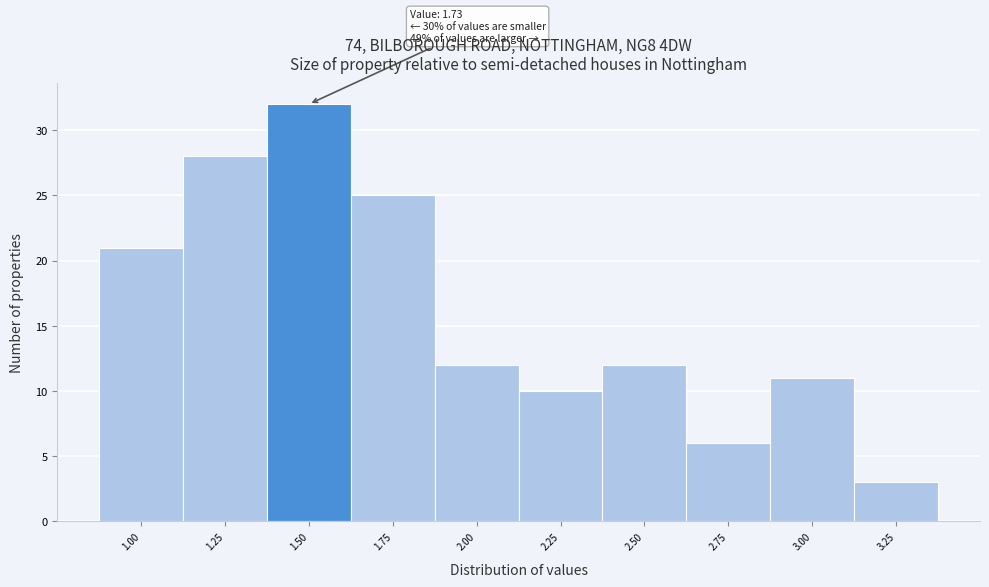

Reading left to right, list all the values displayed in this chart.

21	28	32	25	12	10	12	6	11	3